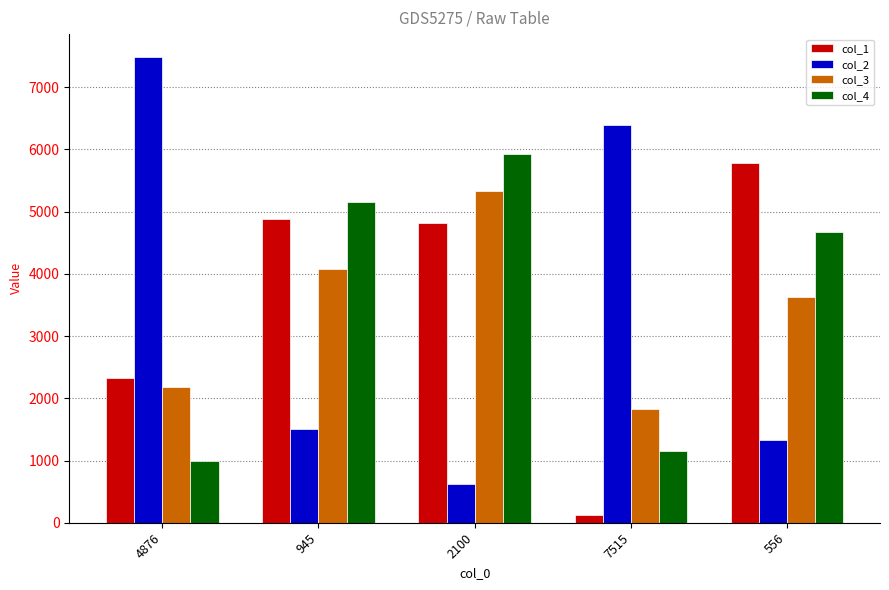

At which label is col_4 closest to 3460?

556